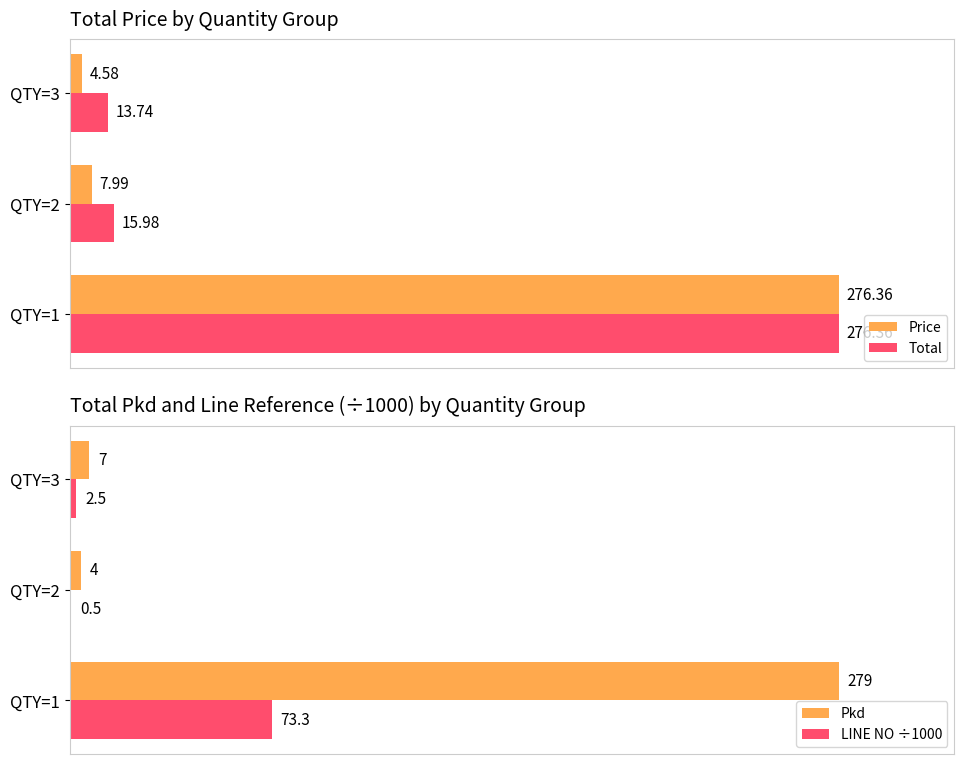

Which category has the highest value in the LINE NO ÷1000 series?

QTY=1